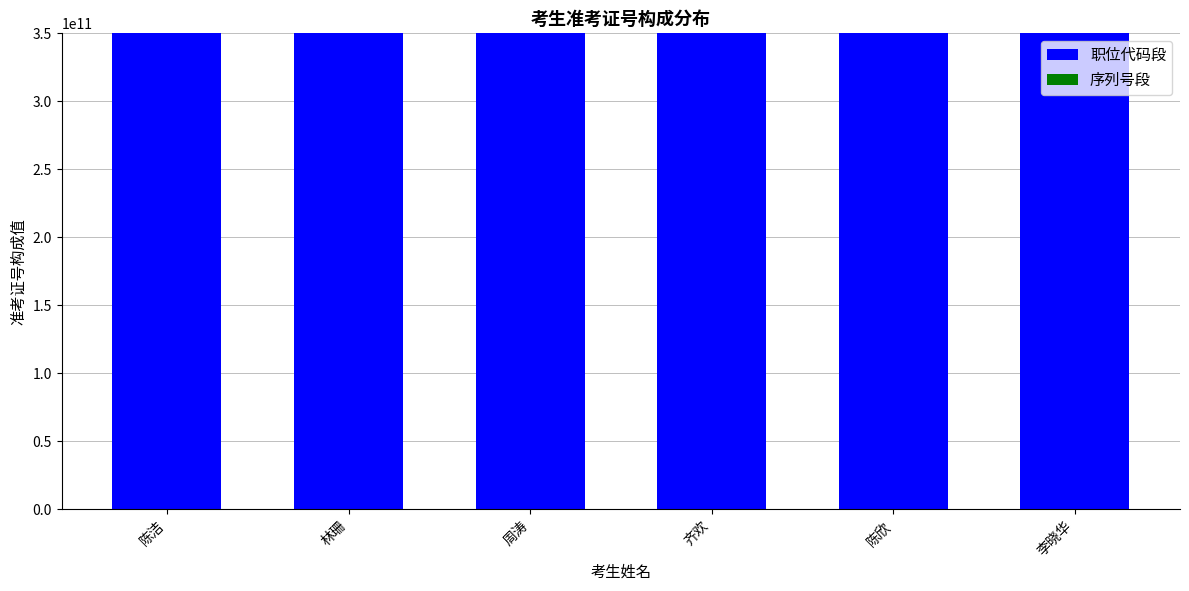

Is it true that 职位代码段 equals 128703565681 at 齐欢?

False